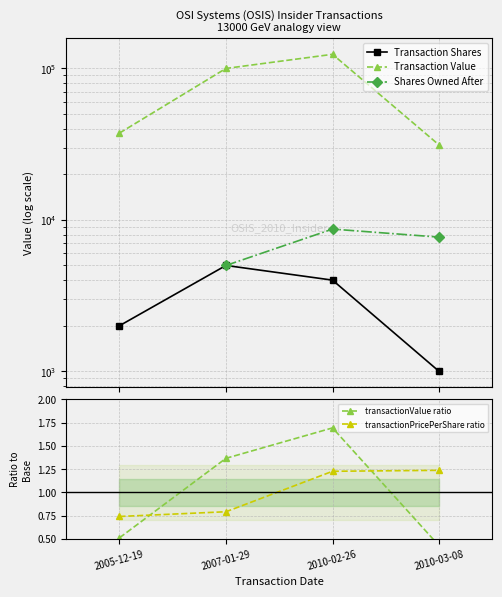

What are all the series names shown in the legend?

Transaction Shares, Transaction Value, Shares Owned After, transactionValue ratio, transactionPricePerShare ratio